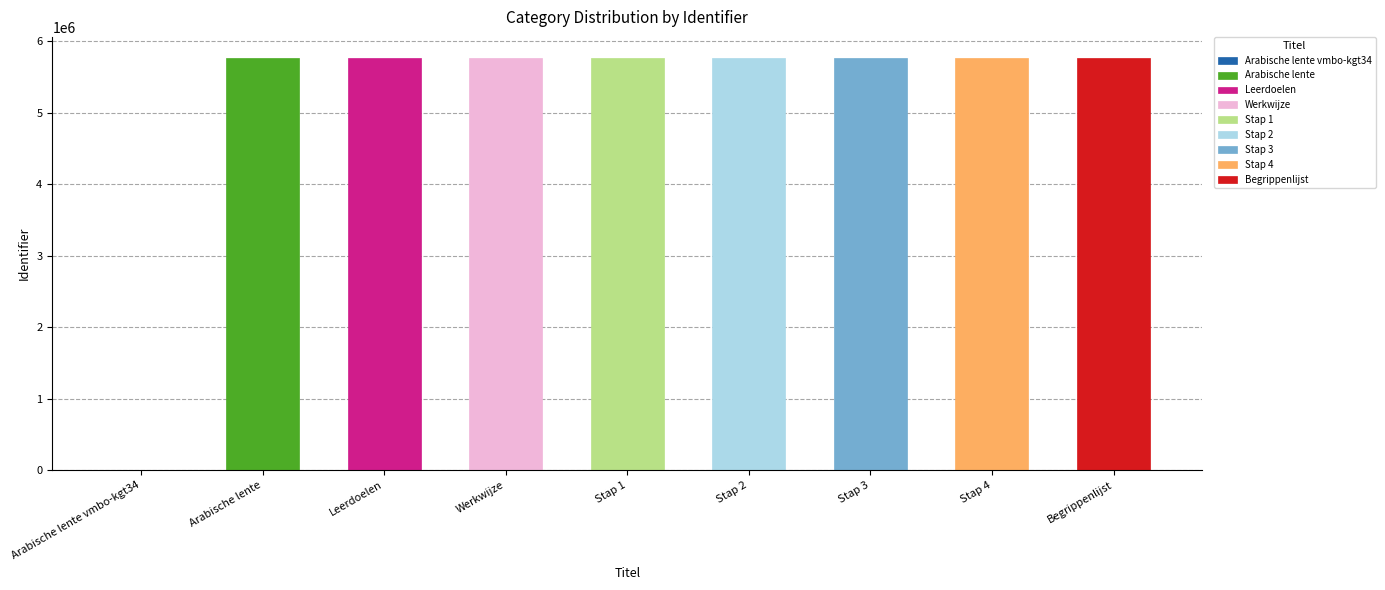

How many series are shown in this chart?

1